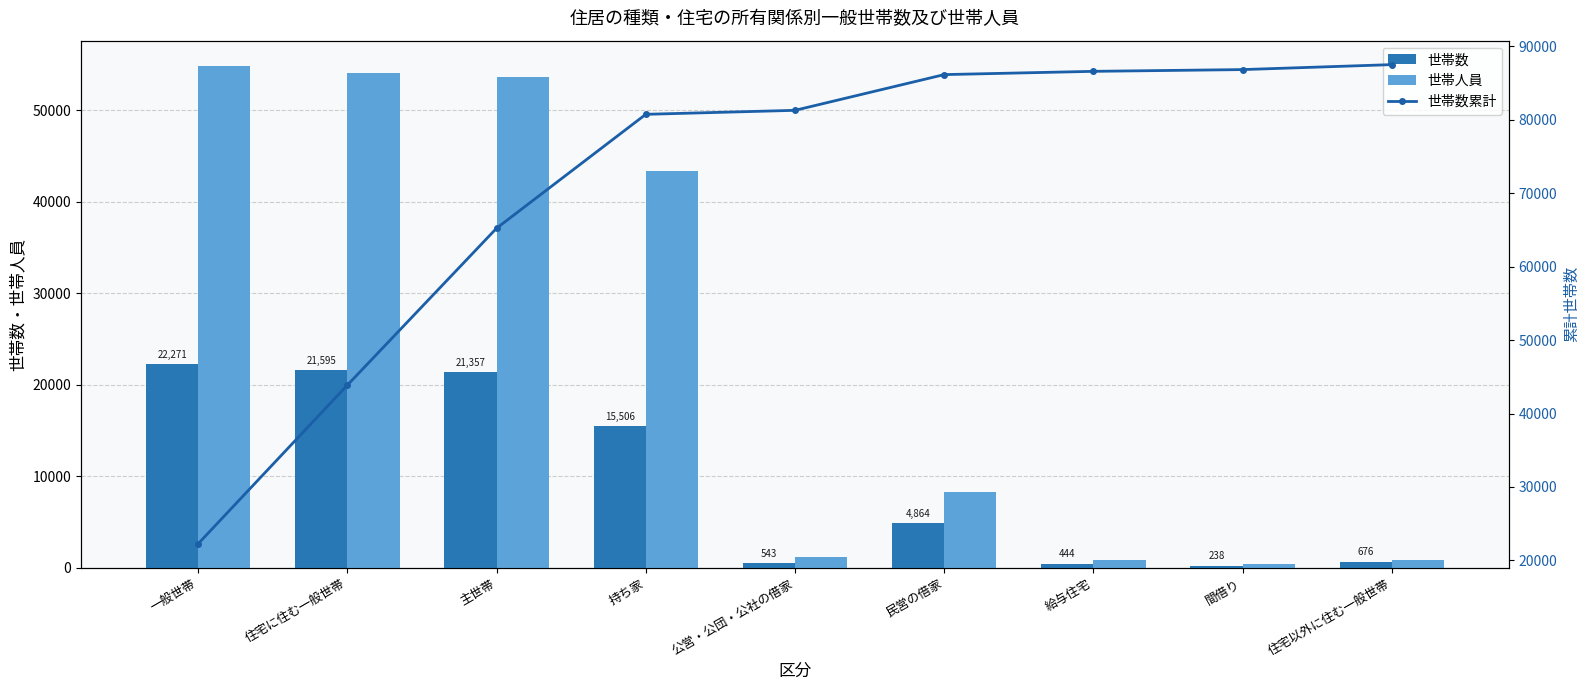

Is the value of 世帯数 at 住宅に住む一般世帯 greater than the value of 世帯数累計 at 主世帯?

No